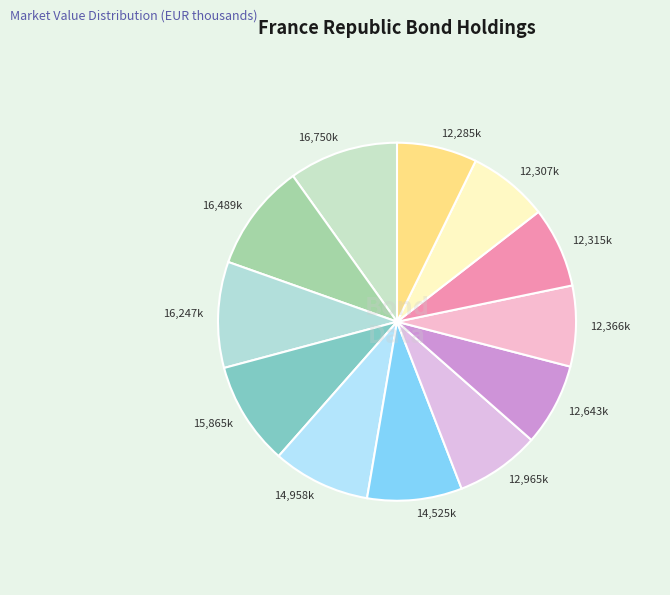

Is 12,285k the majority of the pie?

No